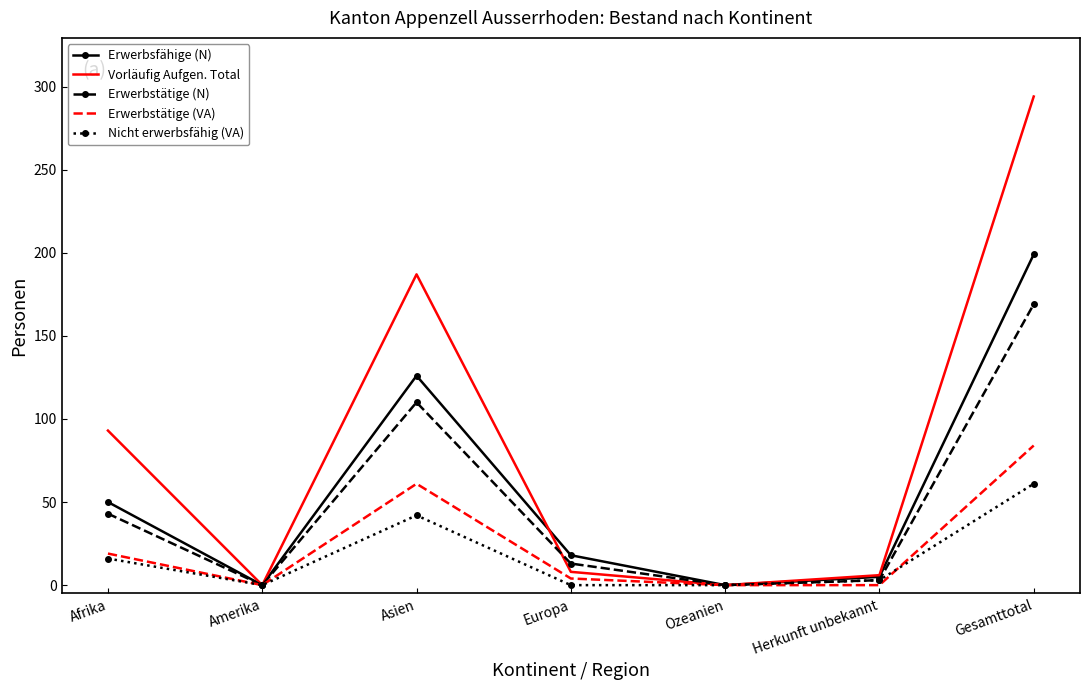

What position from the left is Amerika?

2